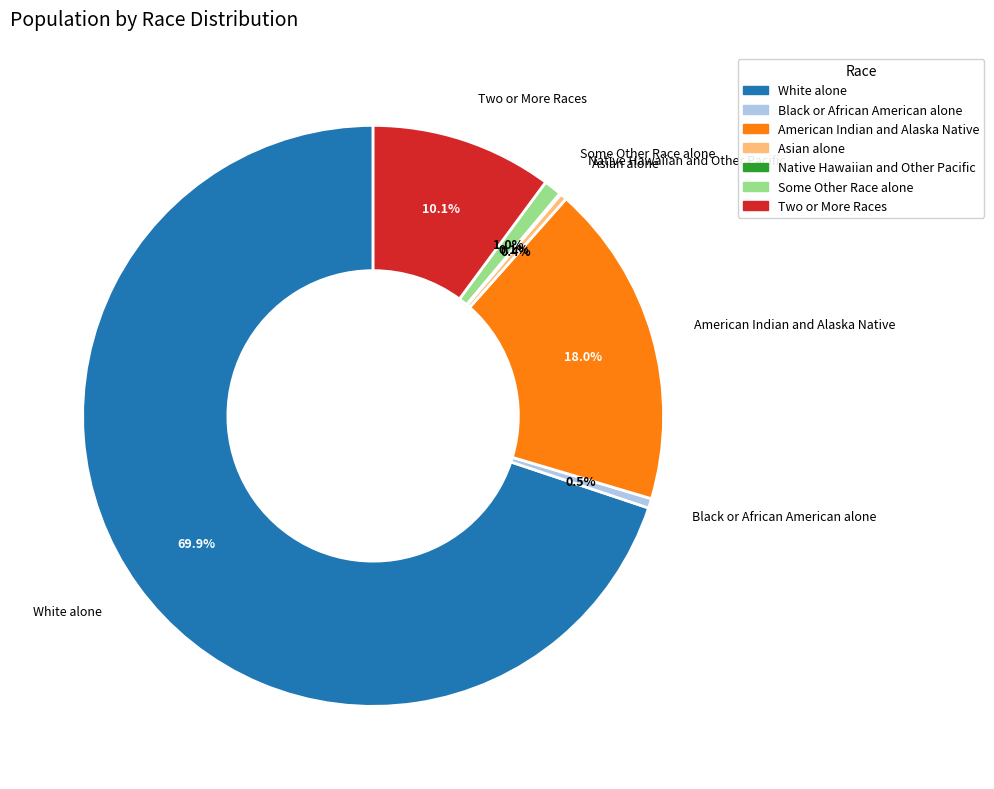

To the nearest percent, what is the difference between the White alone and Black or African American alone slice percentages?

69%